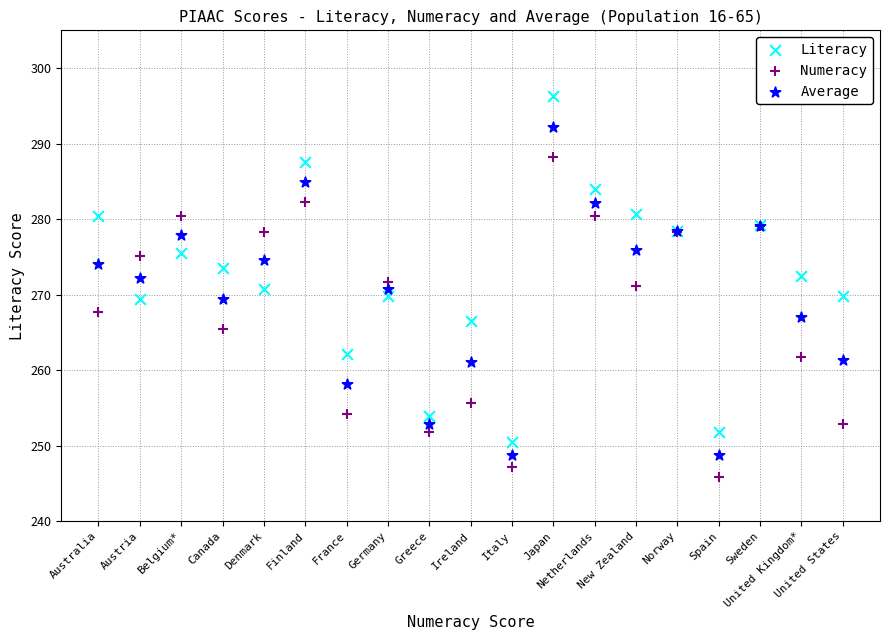

Which series has the widest spread of Y values?

Literacy